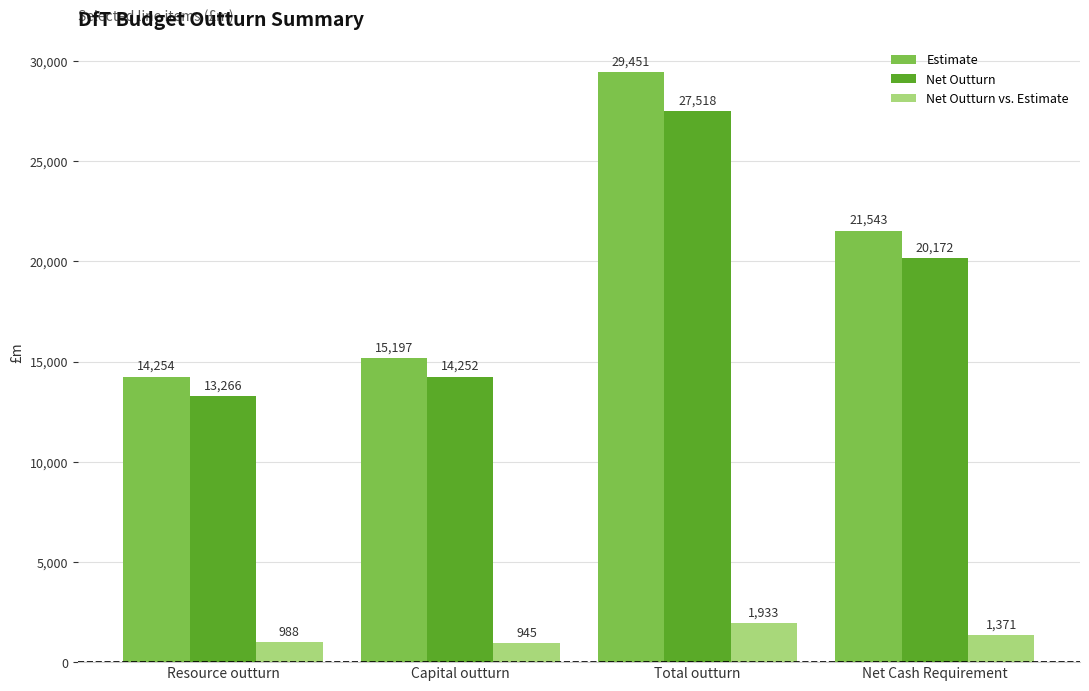

Which label corresponds to the smallest value in the chart?

Capital outturn